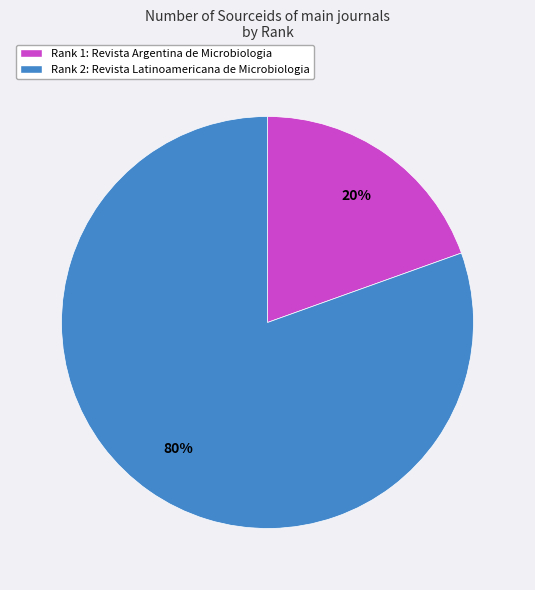

Is the sum of Rank 2: Revista Latinoamericana de Microbiologia and Rank 1: Revista Argentina de Microbiologia greater than half?

Yes